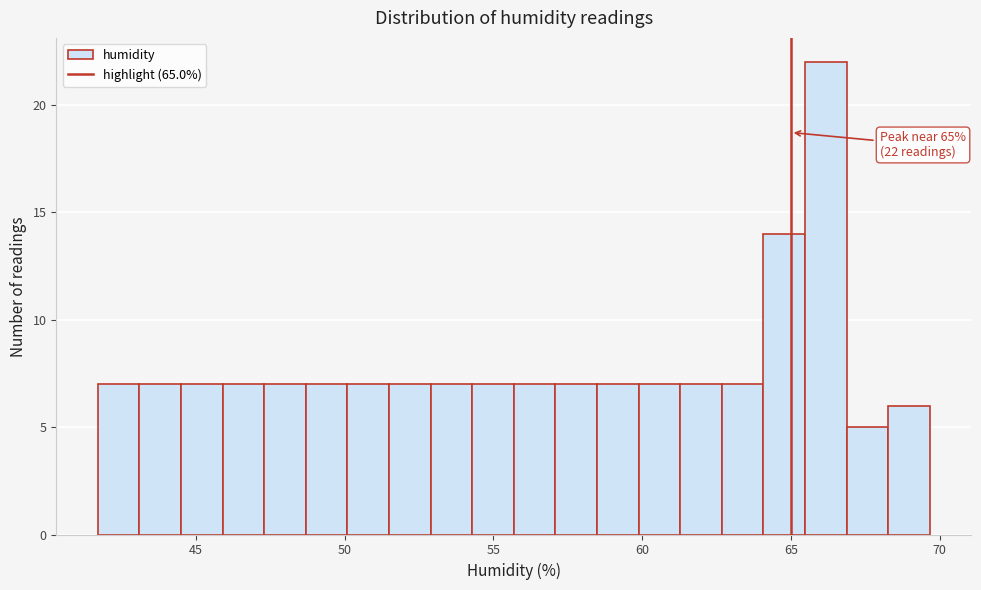

Around what value on the x-axis is the tallest bar? Give the approximate position of its centre, as read against the axis.

66.0